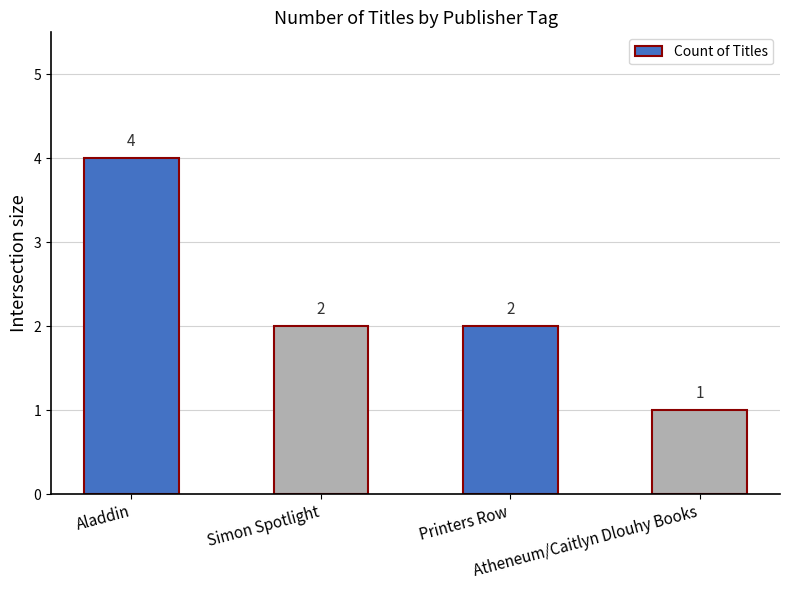

What is the sum of the values at Aladdin and Printers Row?

6